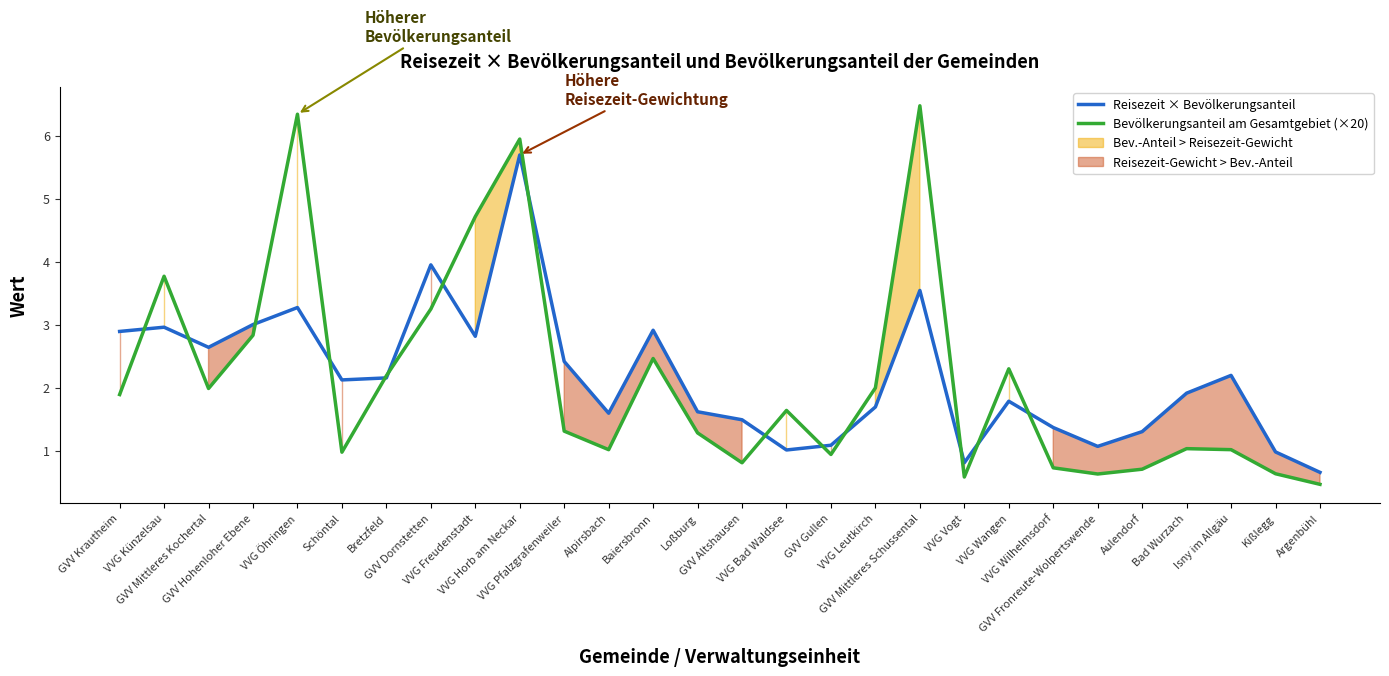

How many lines are shown in the chart?

2